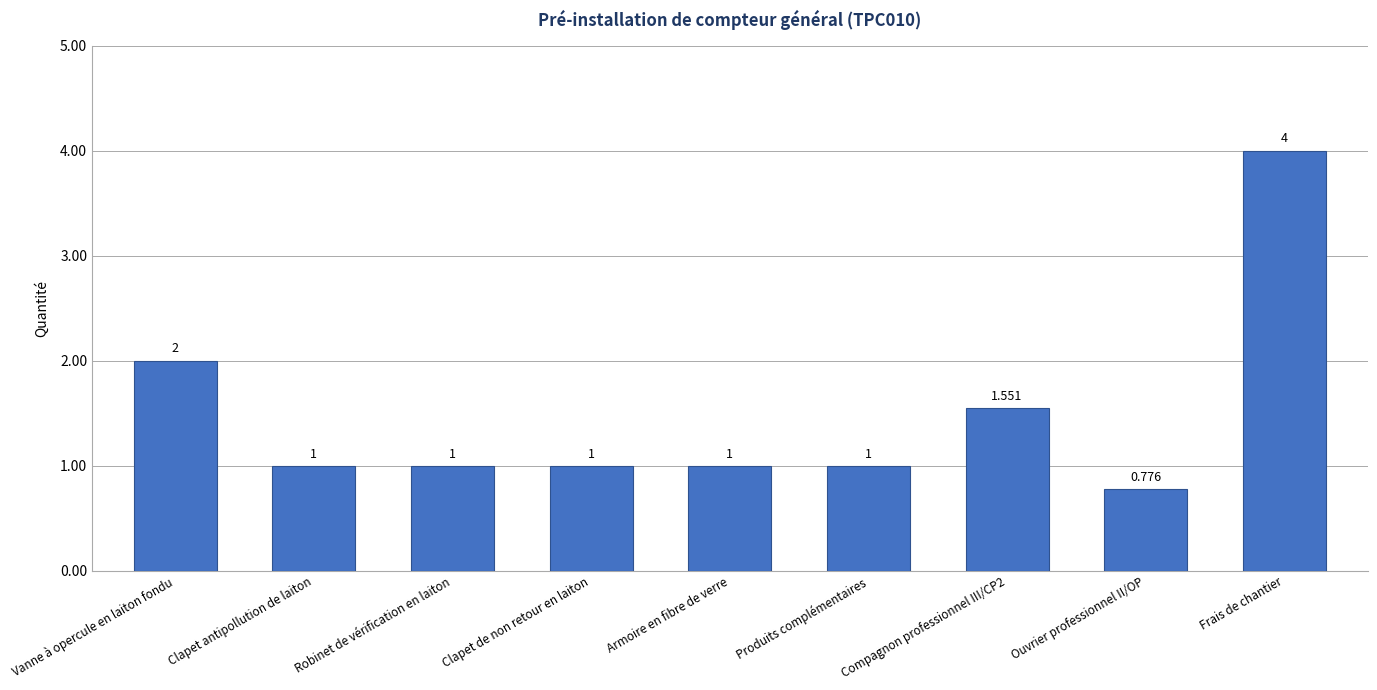

What is the maximum value shown in the chart?

4.0